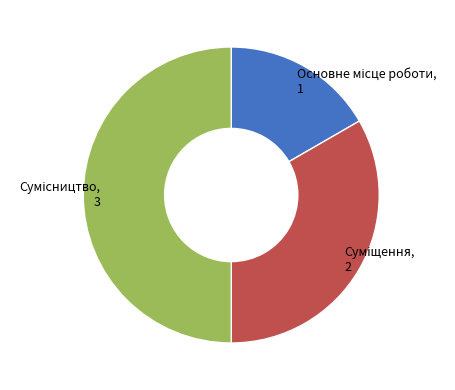

Rank the categories by value from highest to lowest.

Сумісництво, Суміщення, Основне місце роботи